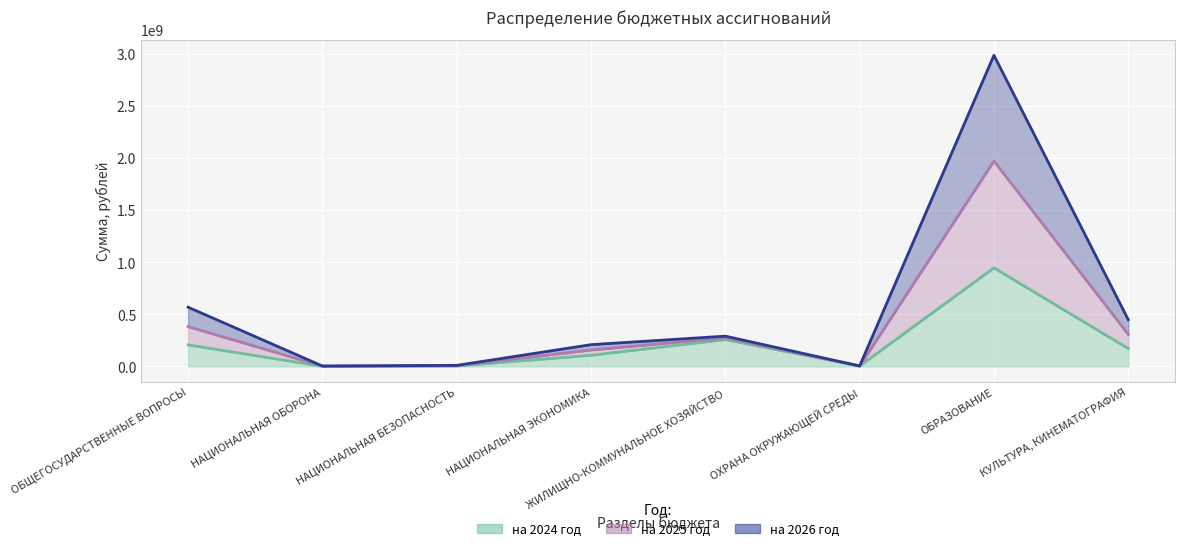

What is the label of the 4th point from the left?

НАЦИОНАЛЬНАЯ ЭКОНОМИКА